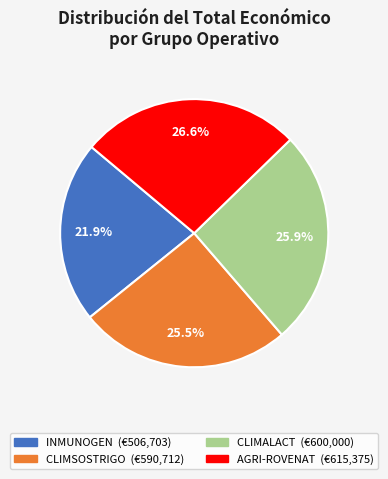

What is the largest slice in the pie chart?

AGRI-ROVENAT